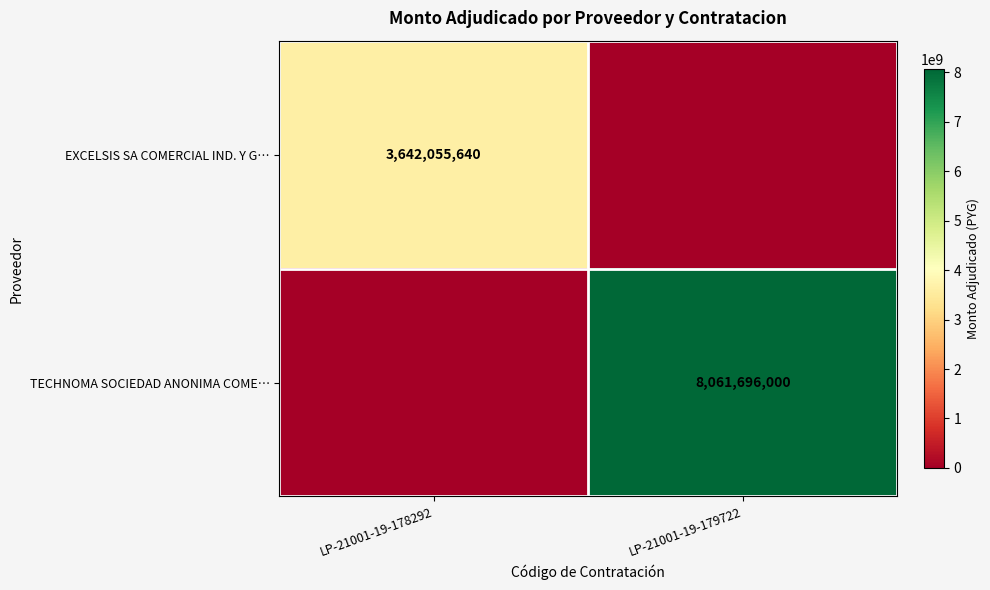

At how many categories does at least one series exceed 6039770871?

1